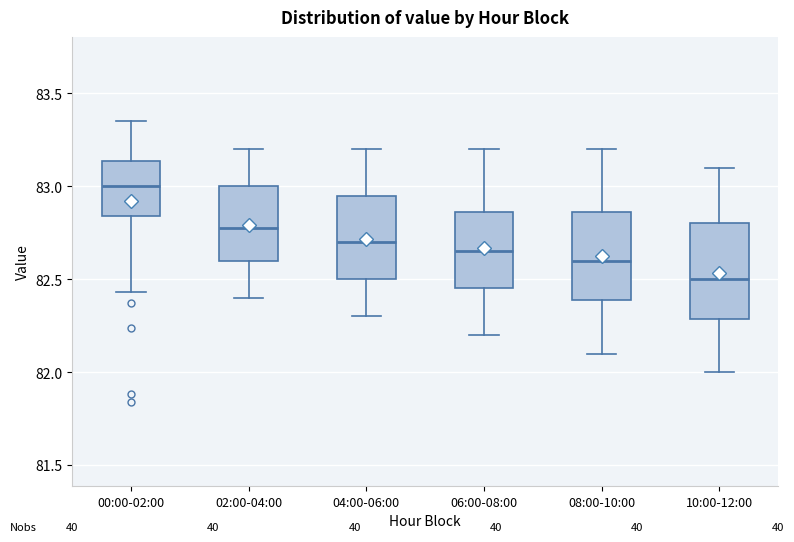

Reading left to right, transcribe this box plot: for each box, give where its median line is, the range the box spans, and where its two whiskers end, as read against the y-axis. The values are not printed on the chart, so give them approximately, as read against the axis.

00:00-02:00: median 83.00, box 82.85 to 83.15, whiskers 82.45 to 83.35
02:00-04:00: median 82.80, box 82.60 to 83.00, whiskers 82.40 to 83.20
04:00-06:00: median 82.70, box 82.50 to 82.95, whiskers 82.30 to 83.20
06:00-08:00: median 82.65, box 82.45 to 82.85, whiskers 82.20 to 83.20
08:00-10:00: median 82.60, box 82.40 to 82.85, whiskers 82.10 to 83.20
10:00-12:00: median 82.50, box 82.30 to 82.80, whiskers 82.00 to 83.10